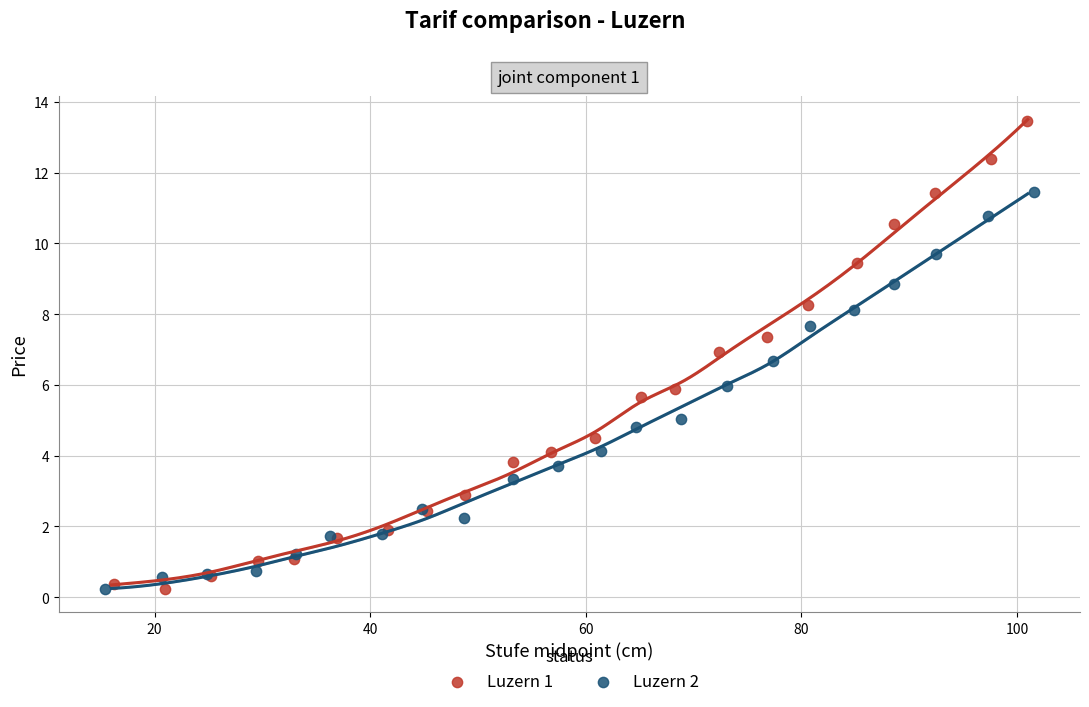

Which series contains the highest Y value?

Luzern 1